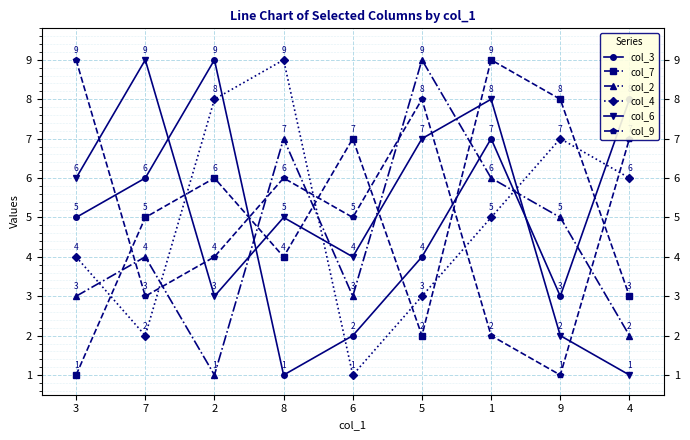

Where is col_9 nearest to the value 5?

6